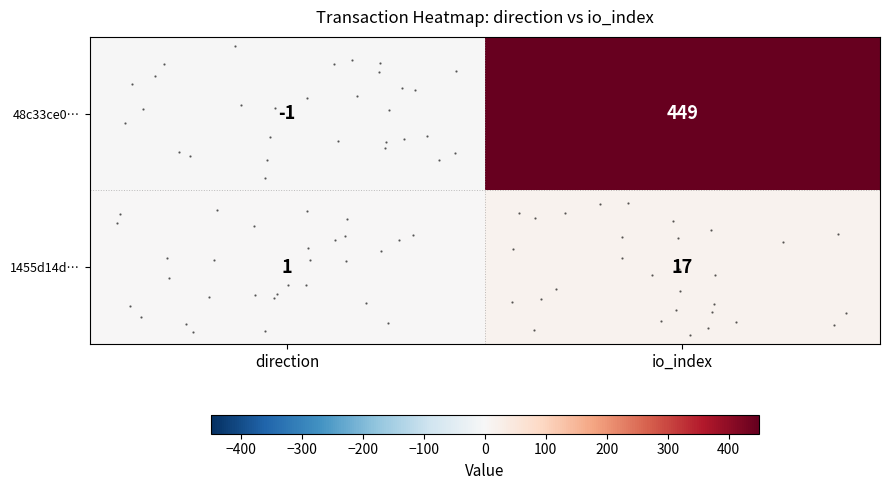

At which category is the sum across all series the highest?

io_index